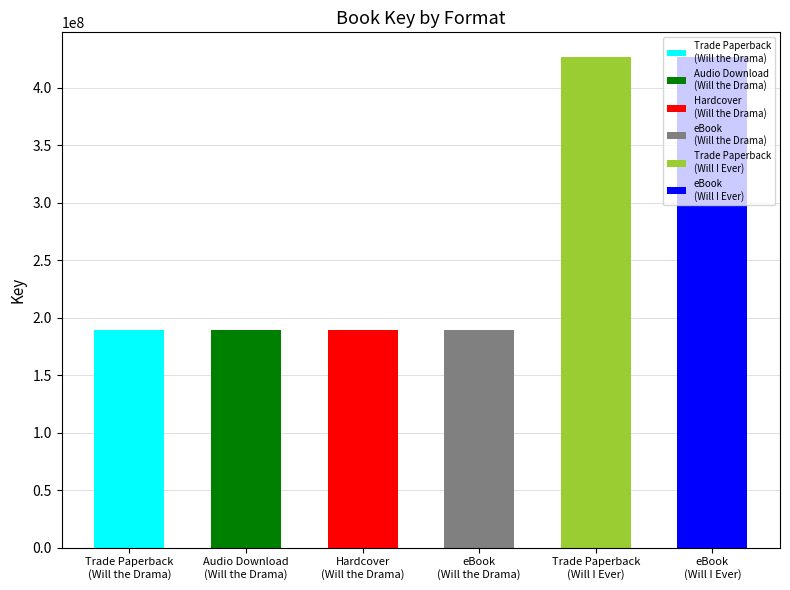

What is the difference between the maximum and second lowest values?

237590474